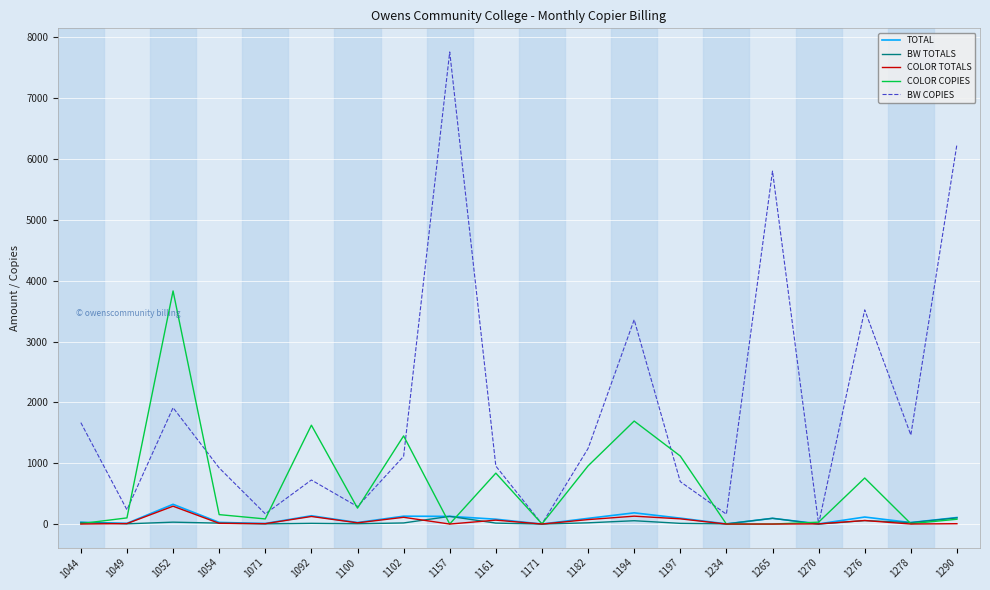

What is the maximum value for BW COPIES?

7761.0